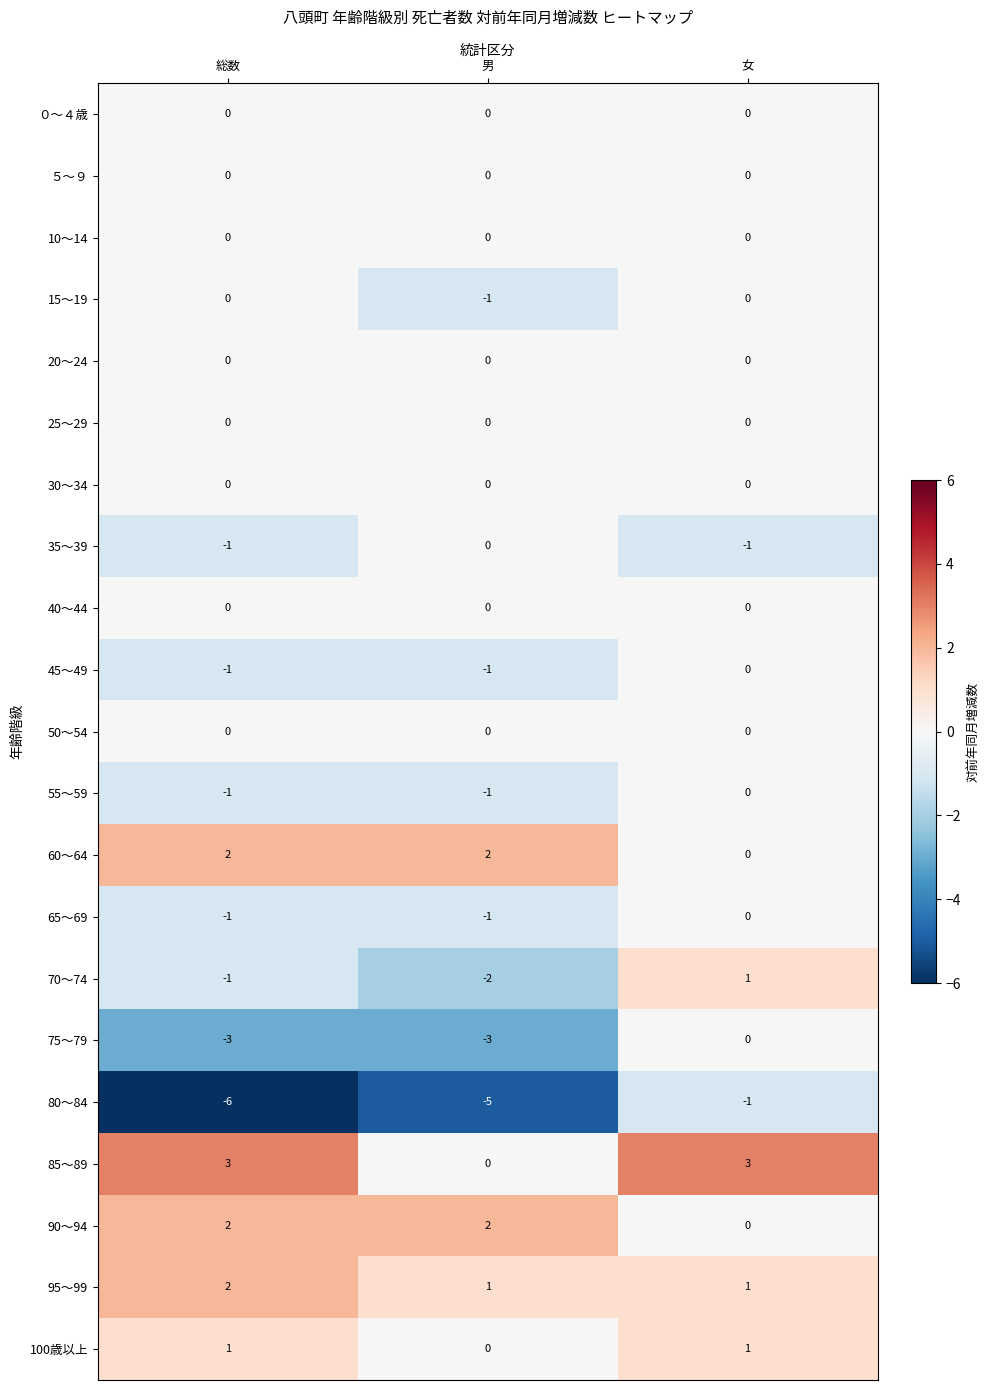

What is the minimum value shown in the chart?

-6